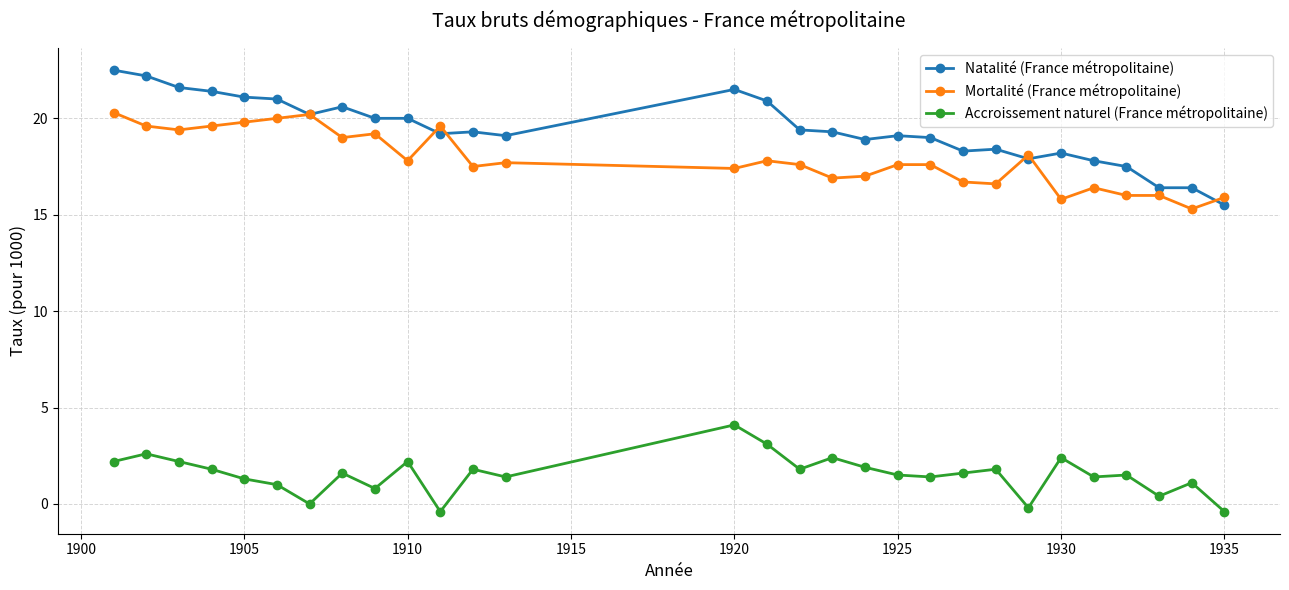

Does the chart have visible grid lines?

Yes